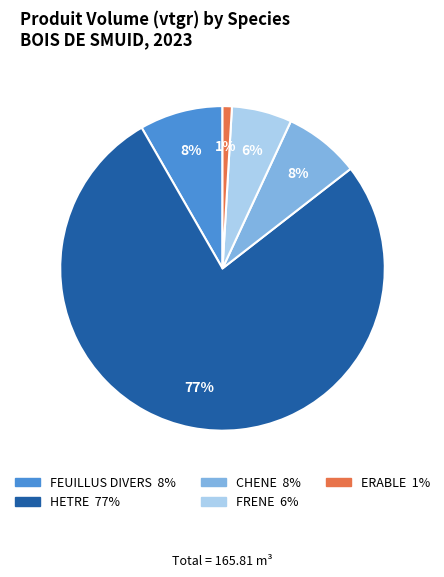

To the nearest percent, what is the difference between the largest and smallest slice percentages?

76%